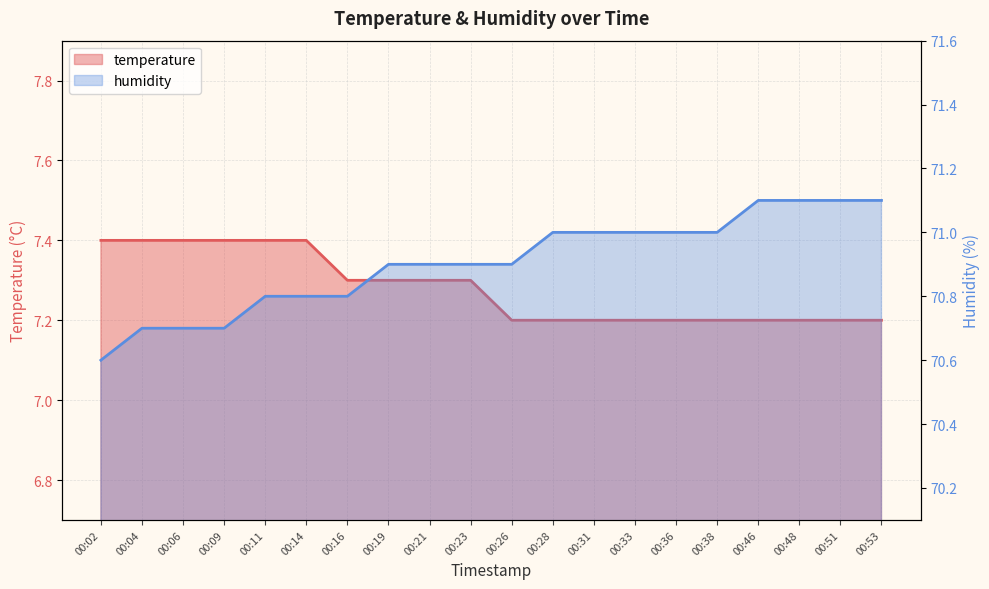

What is the value of the temperature point at the 1st from the left?

7.4